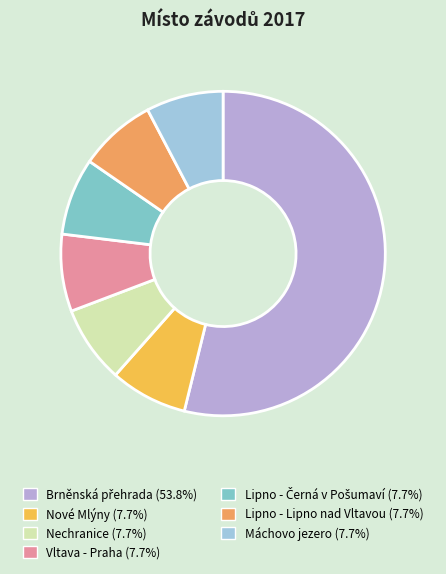

Does any single category account for the majority?

Yes